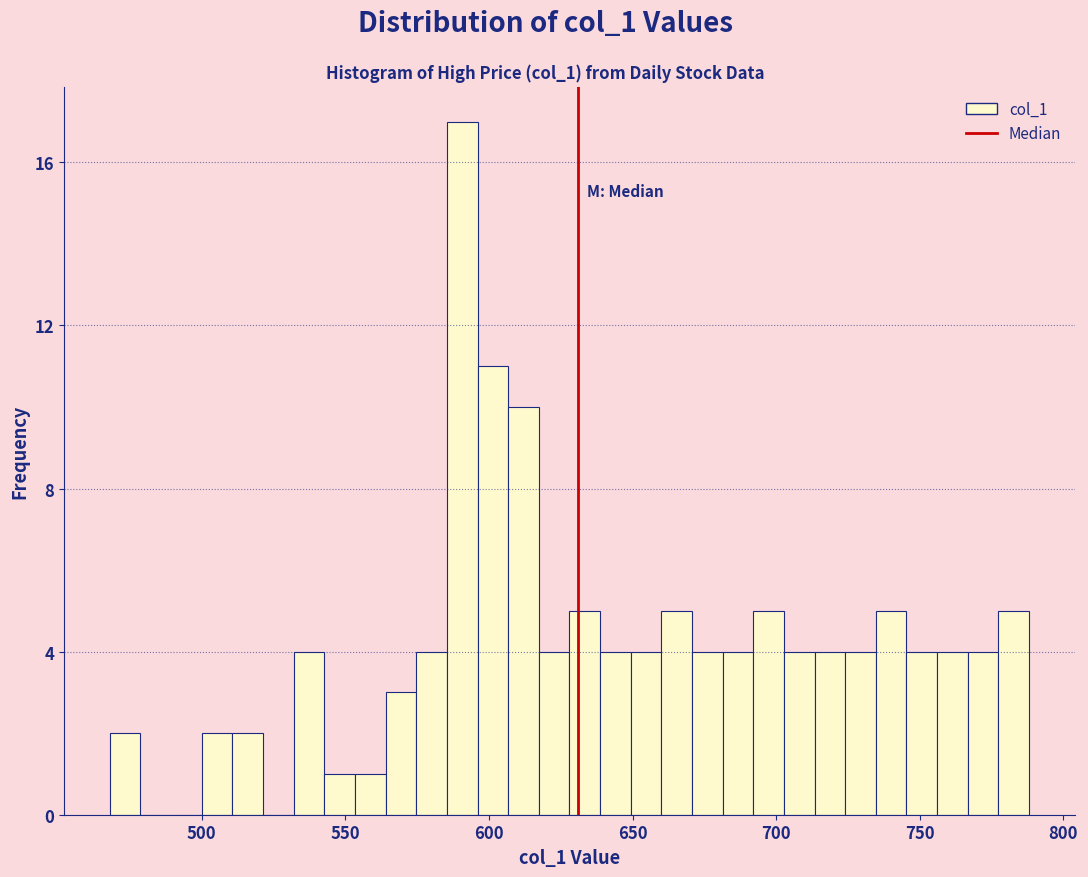

Around what value on the x-axis is the tallest bar? Give the approximate position of its centre, as read against the axis.

590